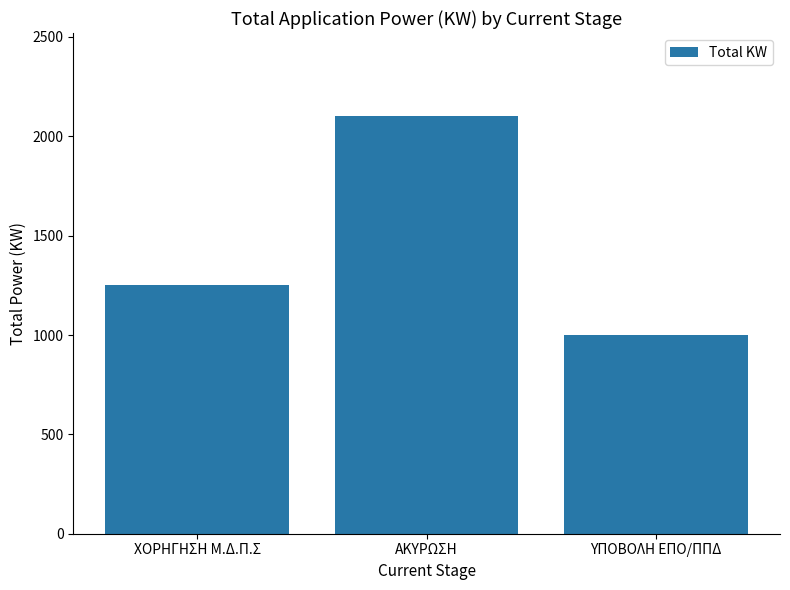

What is the value of the 1st bar from the left?

1250